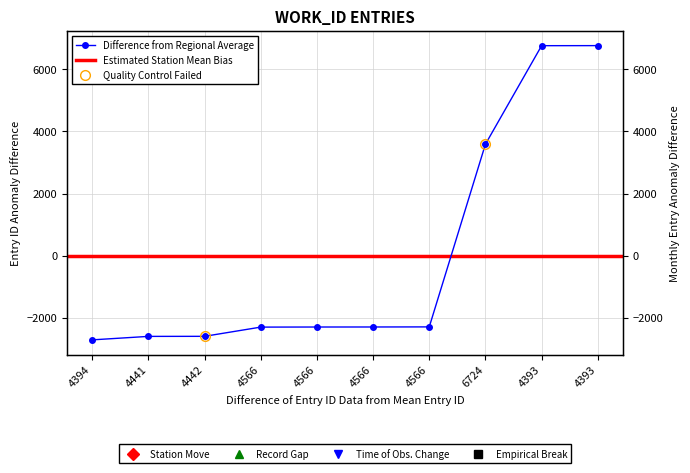

At which category does the chart reach its peak across all series?

4393